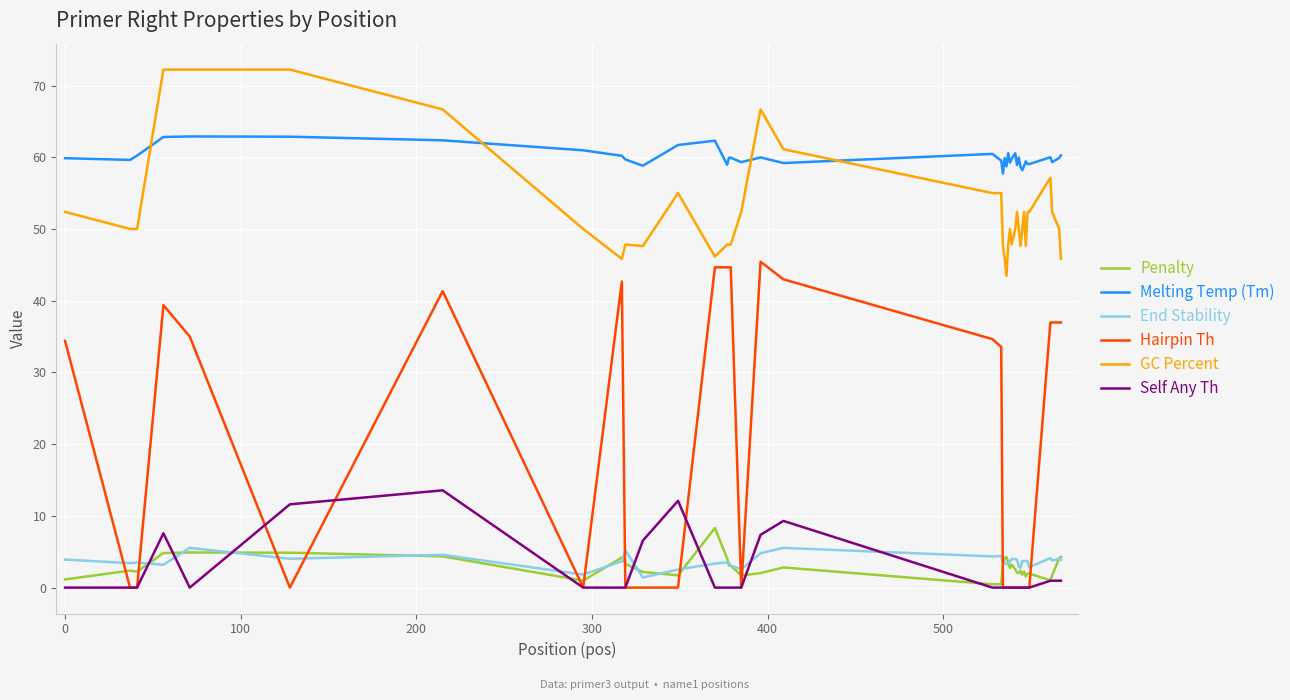

What is the maximum value shown in the chart?

72.2